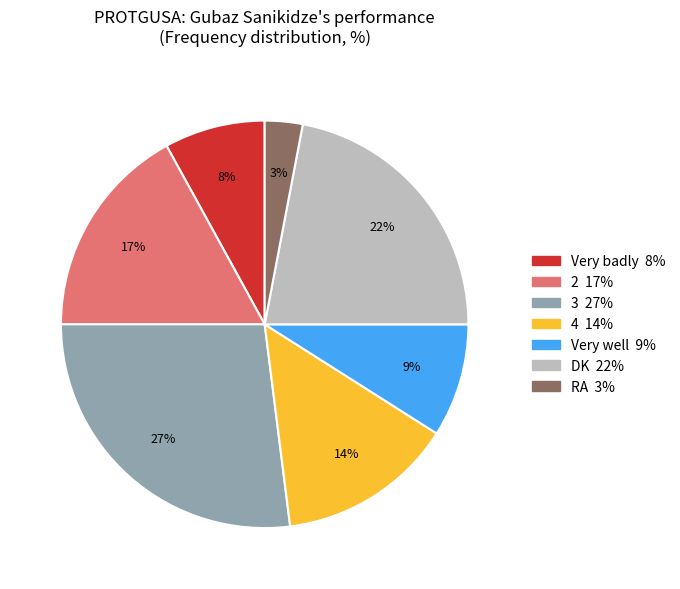

To the nearest percent, what percentage of the pie is 4?

14%